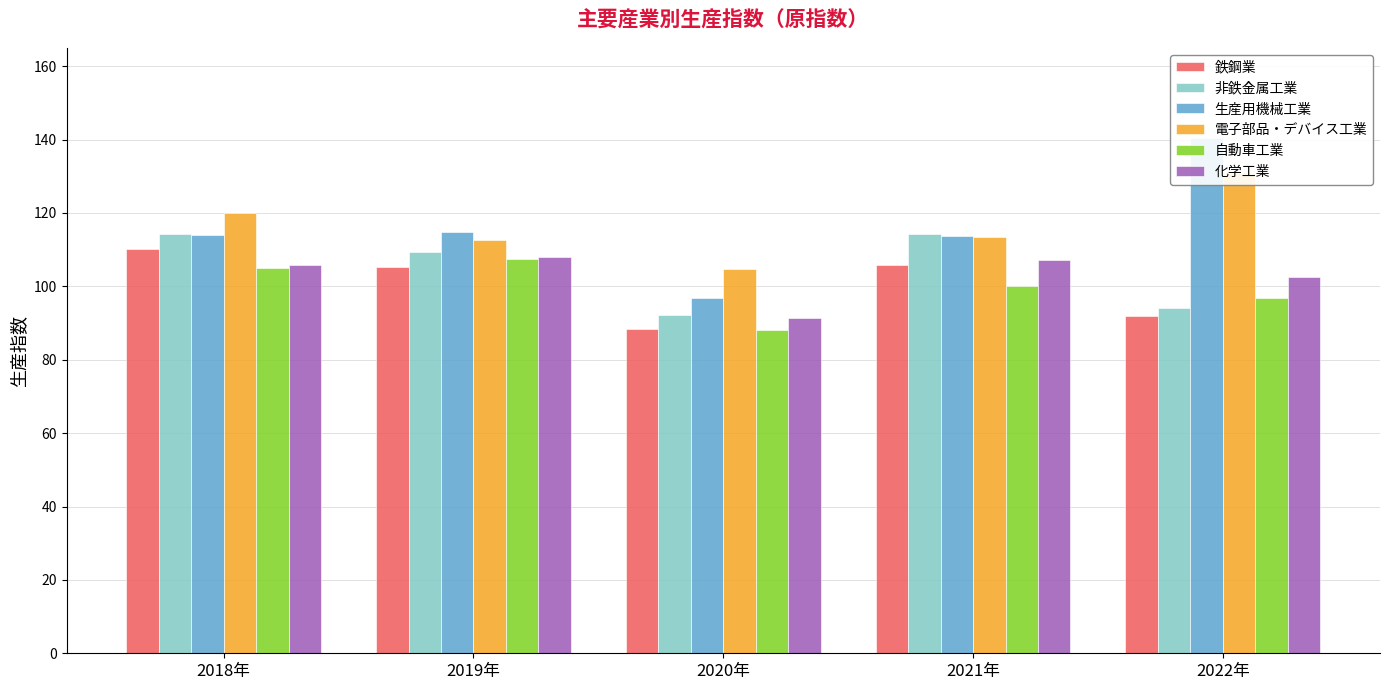

What is the difference between the highest and lowest values at 2020年?

16.8